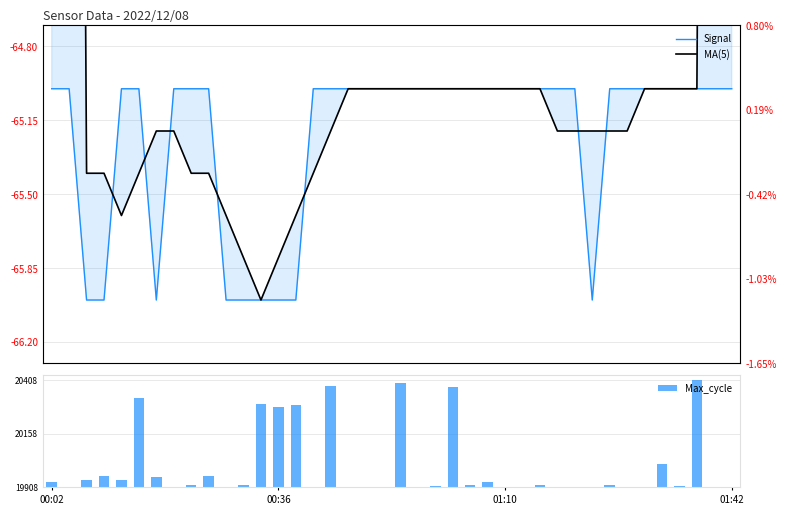

What position from the left is 36?

37